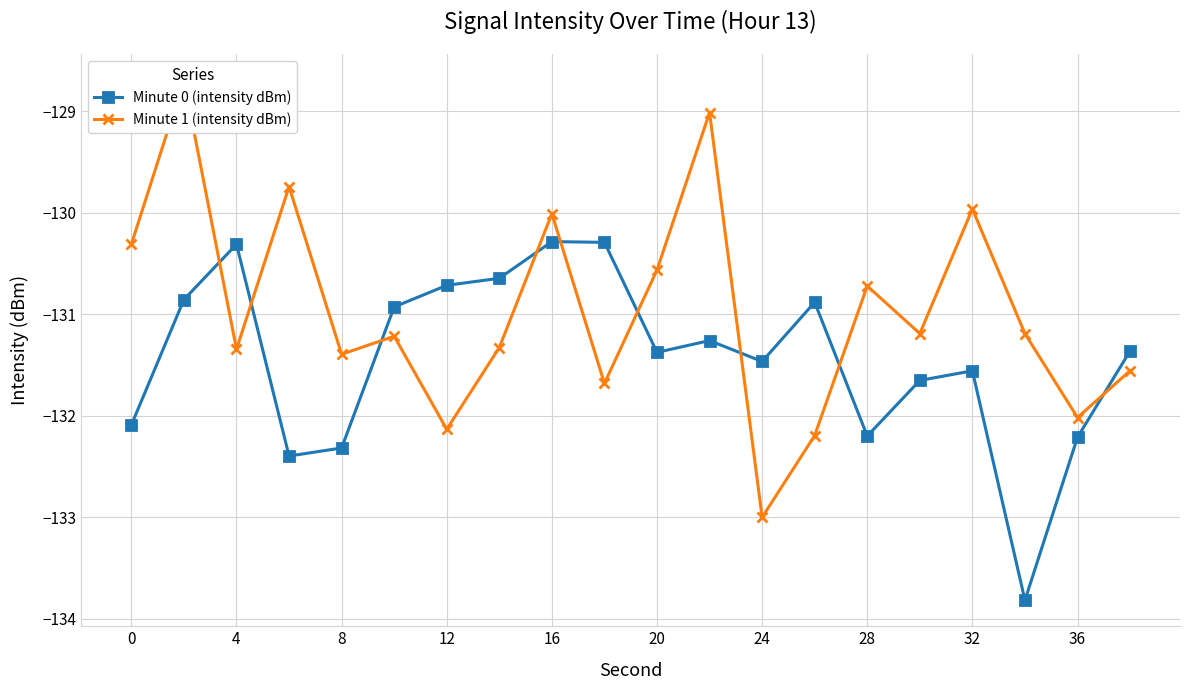

What is the average value of the Minute 0 (intensity dBm) series?

-131.4